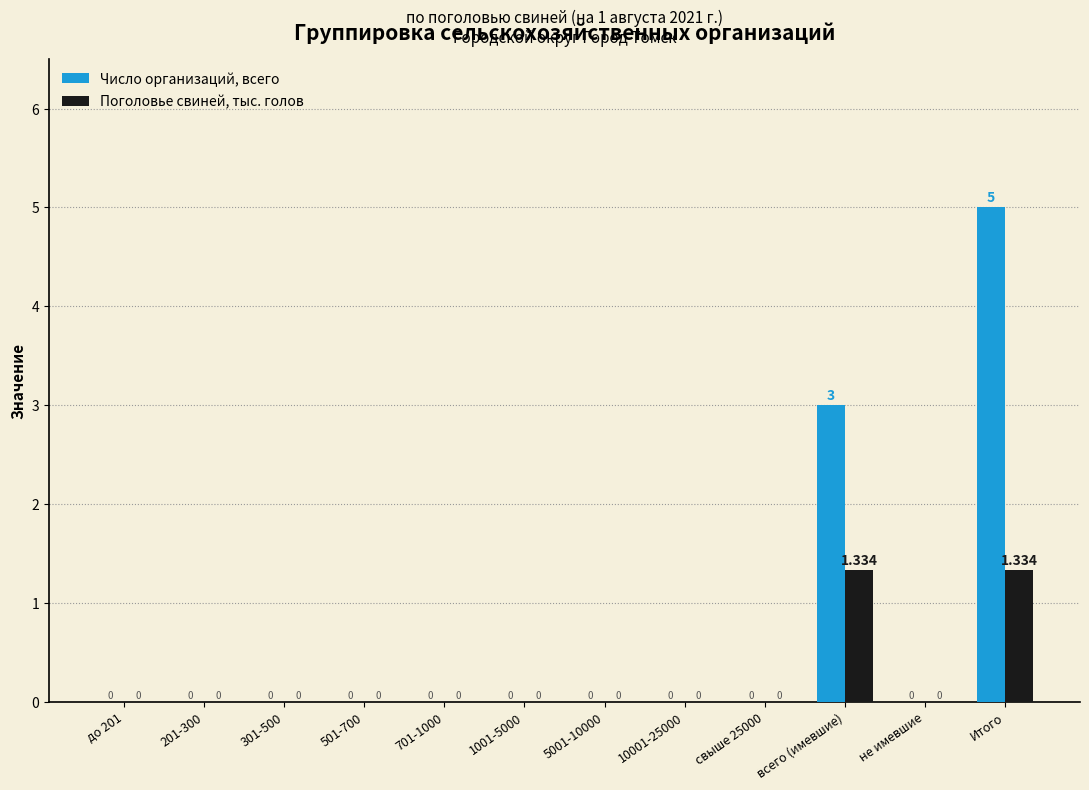

At which category is the sum across all series the highest?

Итого